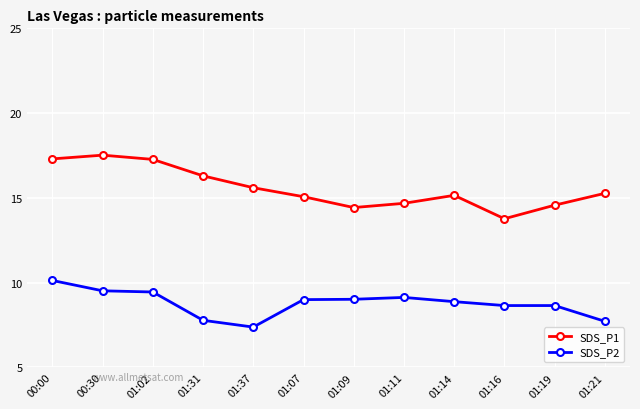

What is the minimum value for SDS_P1?

13.8